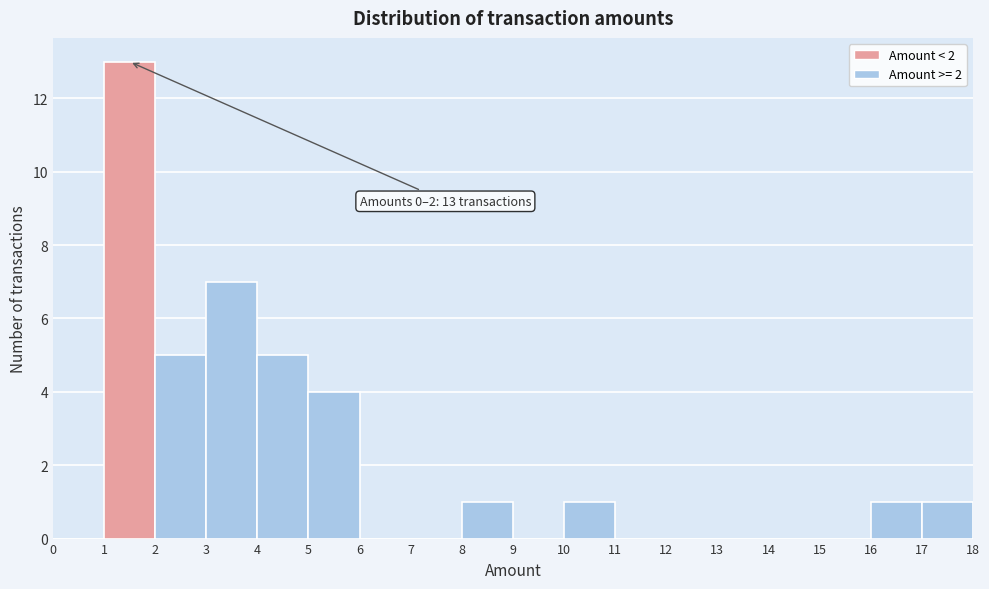

Over which range of the x-axis is the bar tallest?

1 to 2